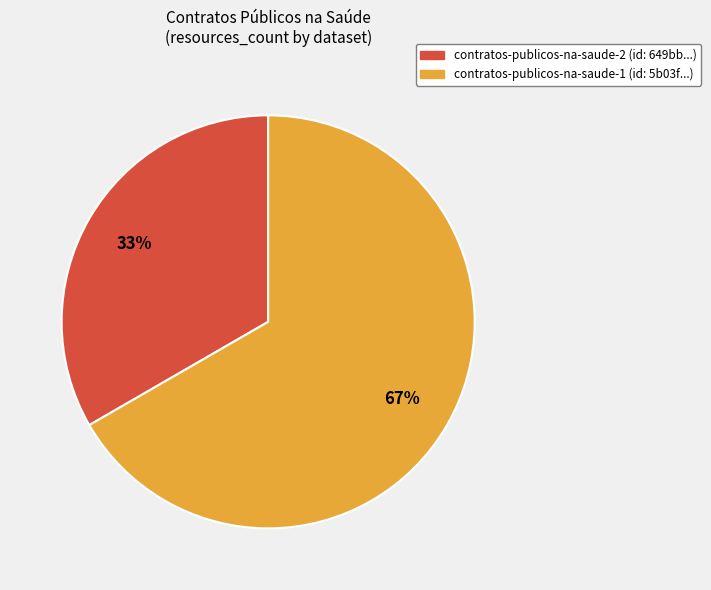

Does any single category account for the majority?

Yes